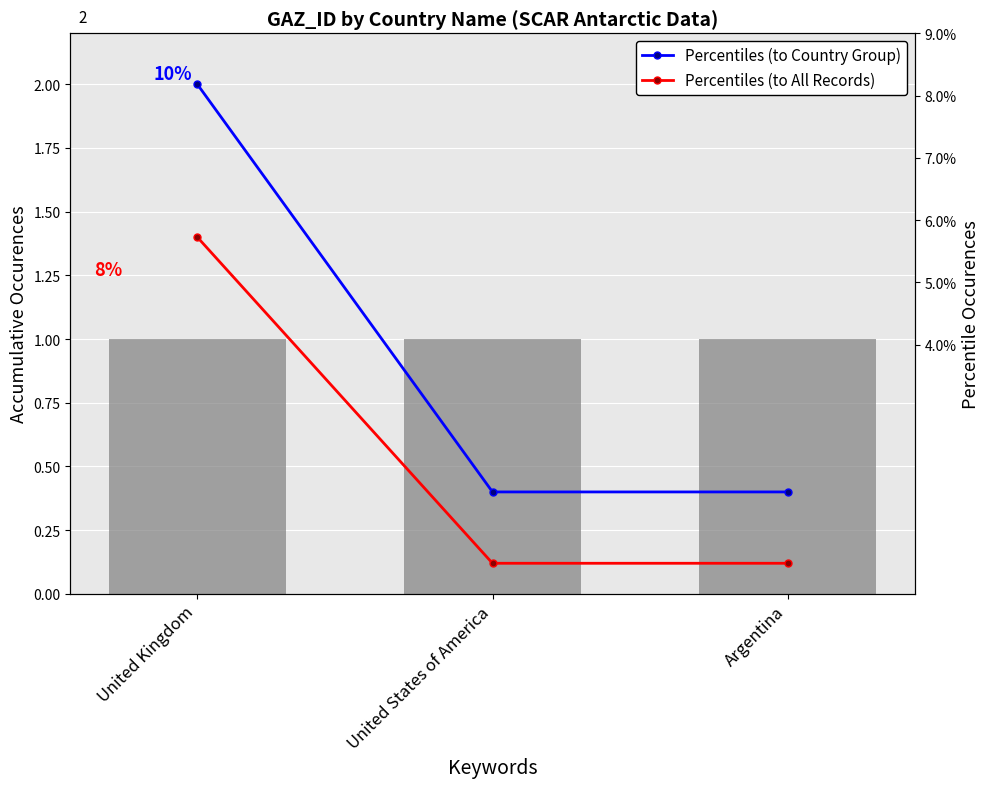

Read the Count value at United Kingdom.

1.0